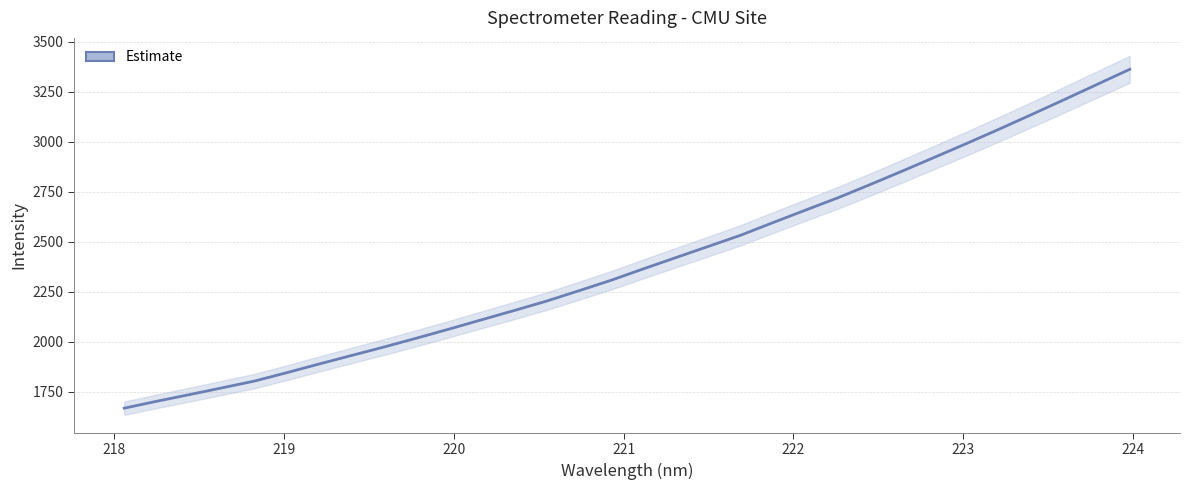

Reading left to right, what are all the values shown in this chart?

1668.9	1703.5	1736.4	1770.1	1803.9	1846.0	1889.5	1932.1	1974.4	2018.6	2063.8	2110.1	2156.3	2203.4	2255.2	2308.0	2365.2	2421.4	2477.2	2533.3	2596.6	2658.8	2720.5	2787.0	2854.9	2924.1	2993.9	3065.2	3138.1	3212.1	3287.1	3362.1